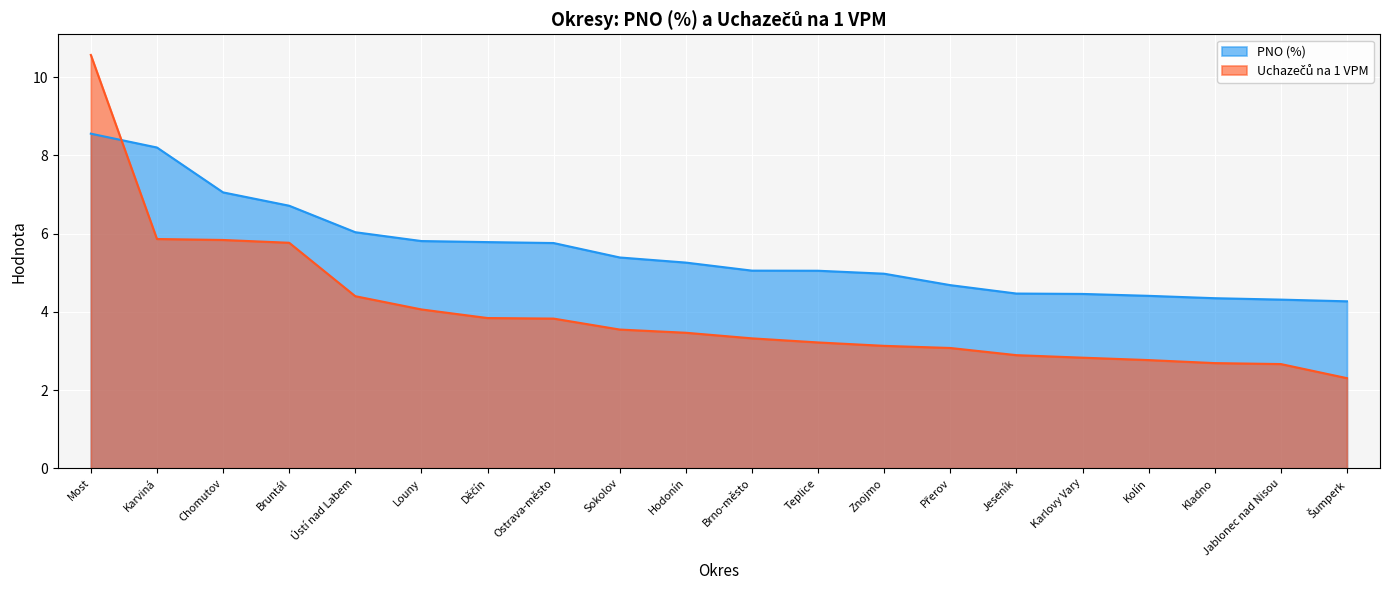

Does the chart display data point markers on the line(s)?

No